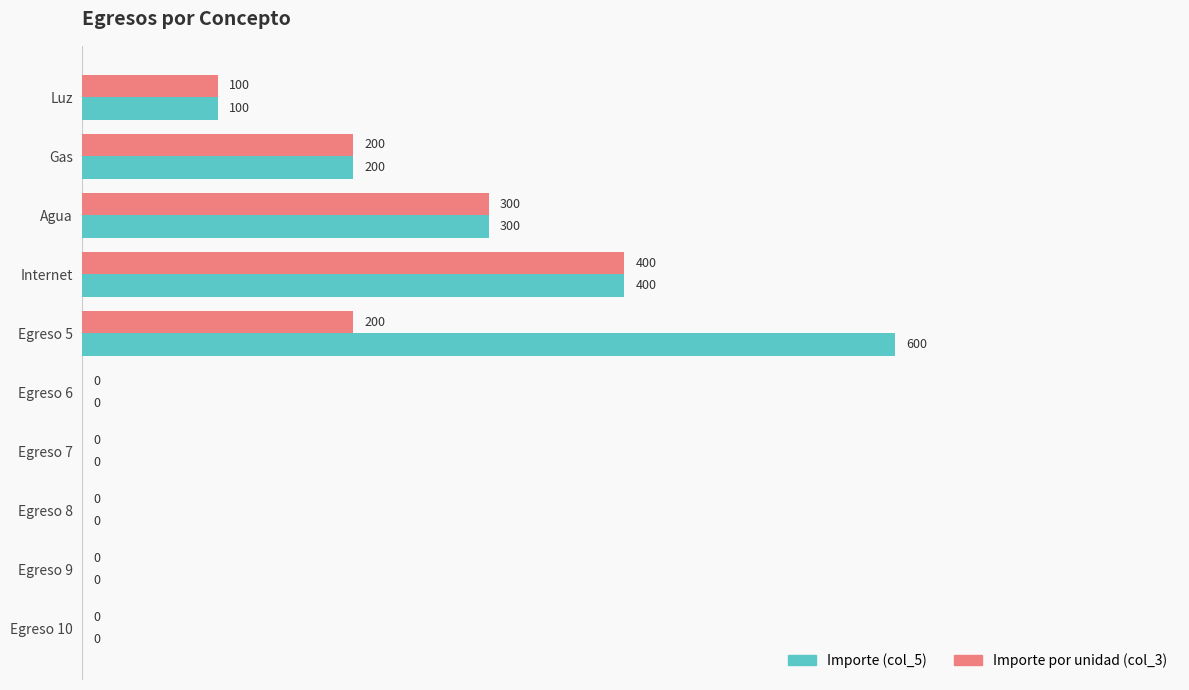

How many Importe por unidad (col_3) values are between 0 and 200?

8